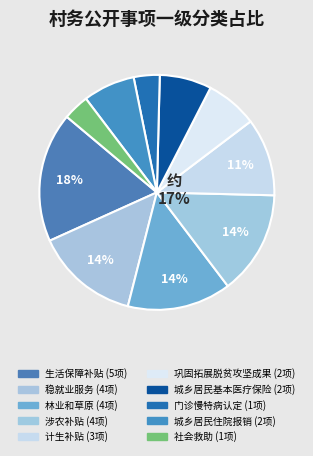

Rank the categories by value from highest to lowest.

生活保障补贴, 稳就业服务, 林业和草原, 涉农补贴, 计生补贴, 巩固拓展脱贫攻坚成果, 城乡居民基本医疗保险参保登记, 城乡居民住院费用报销, 基本医疗保险参保人员享受门诊慢特病病种待遇认定, 社会救助